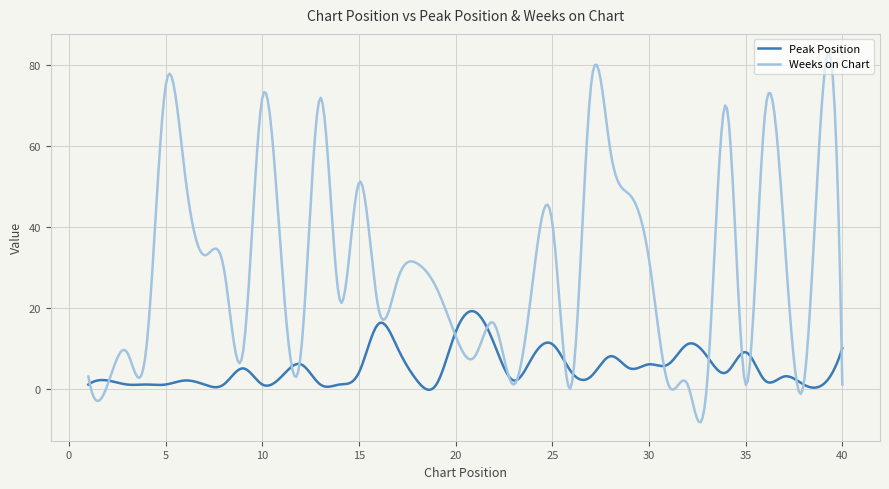

Rank the series by their maximum value, from highest to lowest.

Weeks on Chart, Peak Position